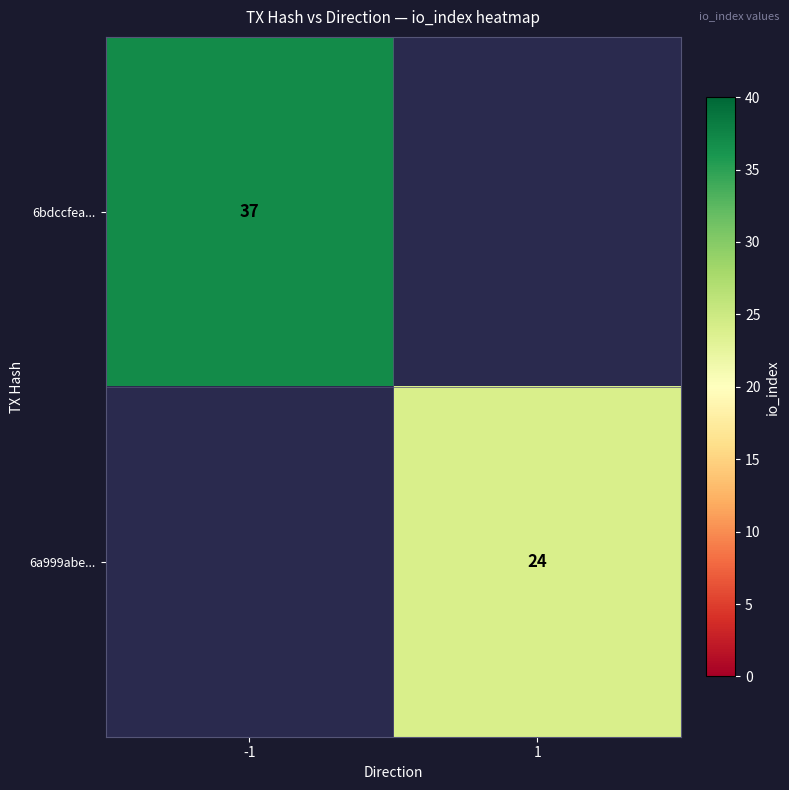

Is it true that 6a999abe... equals 6.6 at 1?

False